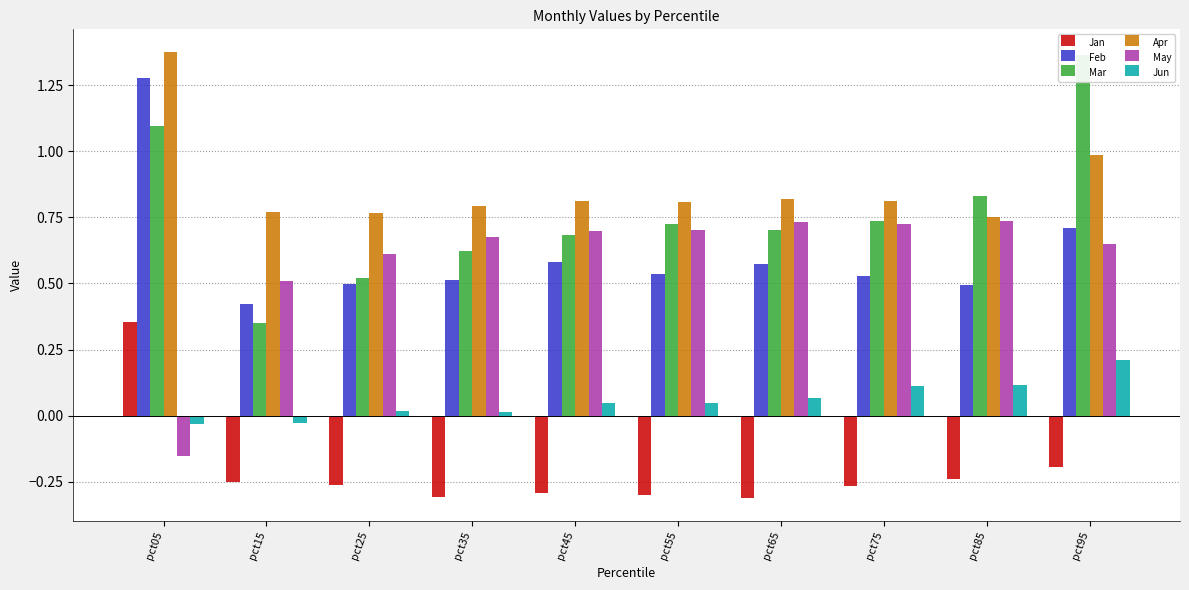

At which label is Feb closest to 0?

pct15